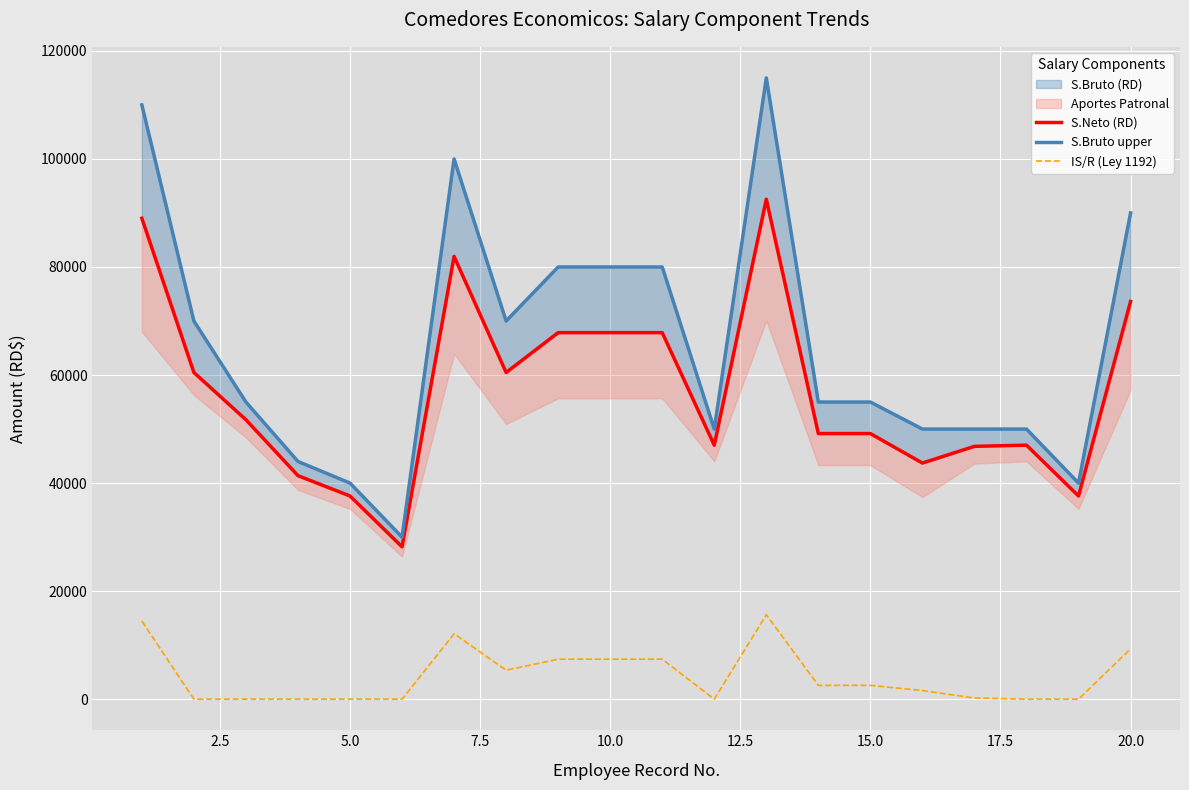

True or false: IS/R (Ley 1192) and S.Bruto upper intersect in this chart.

False